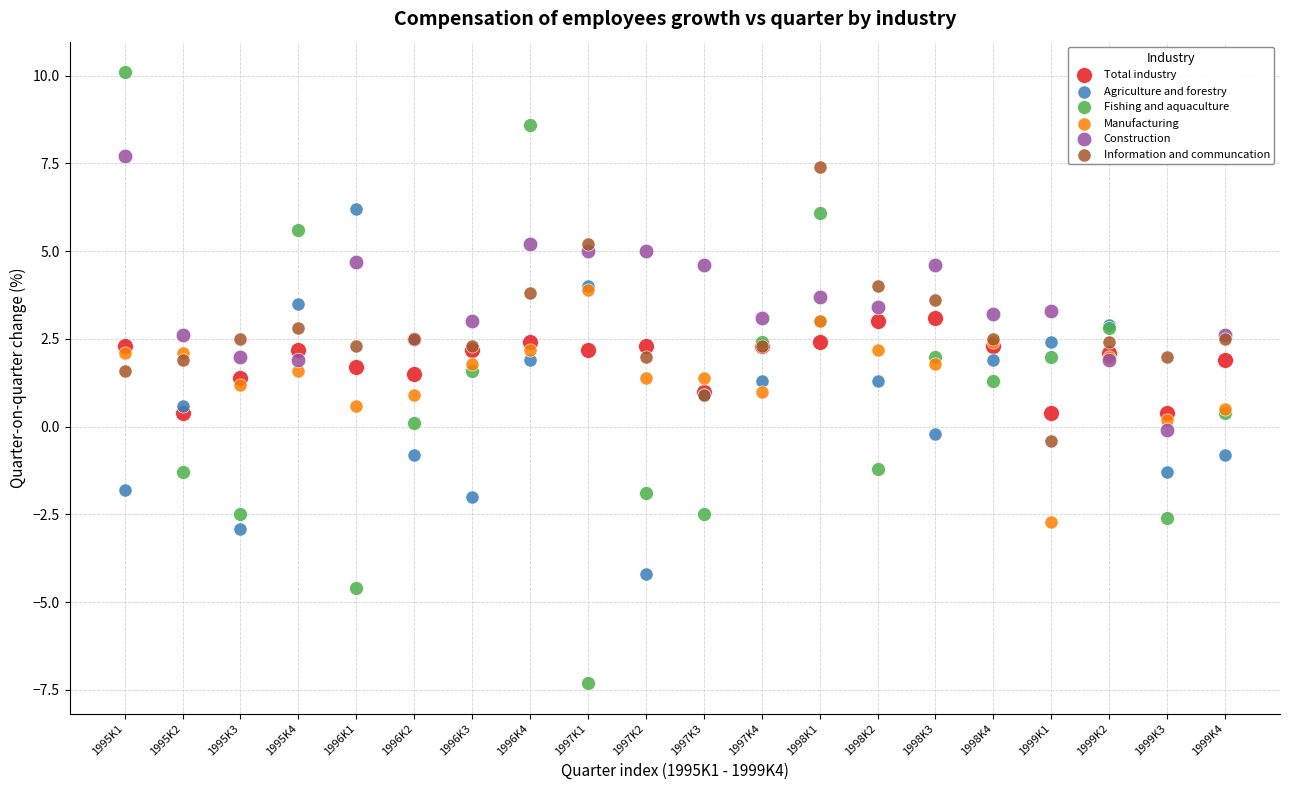

Which series reaches the maximum Y coordinate?

Fishing and aquaculture